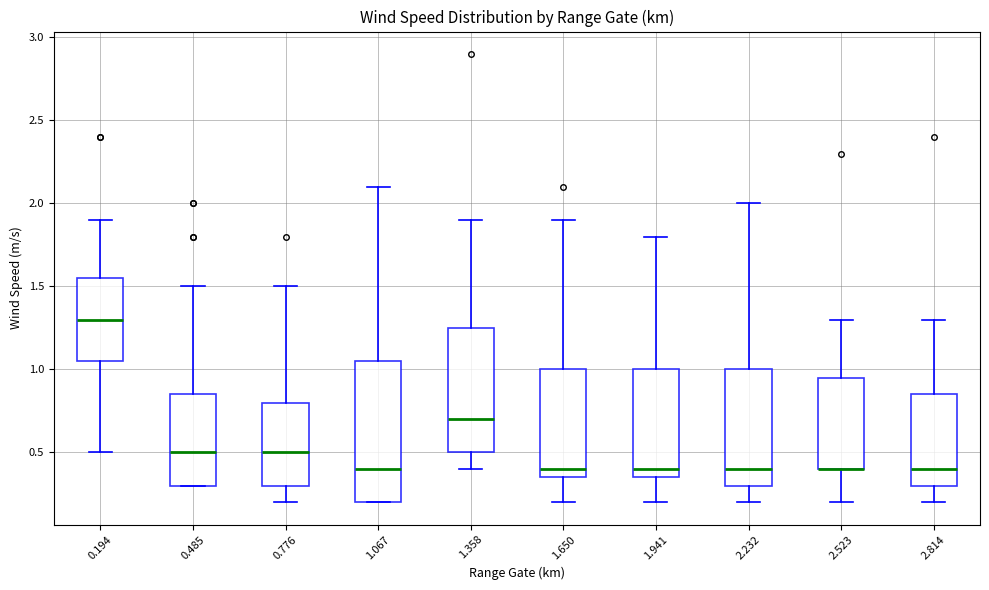

Where does the upper whisker of the box at x = 1.358 end on the y-axis? The values are not printed on the chart, so give them approximately, as read against the axis.

1.90